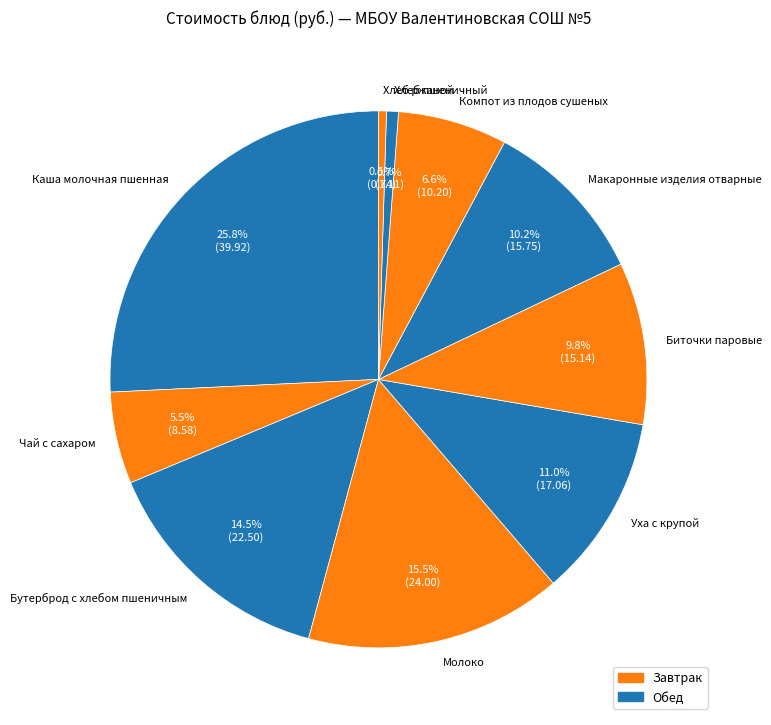

Which slice is the largest?

Каша молочная пшенная